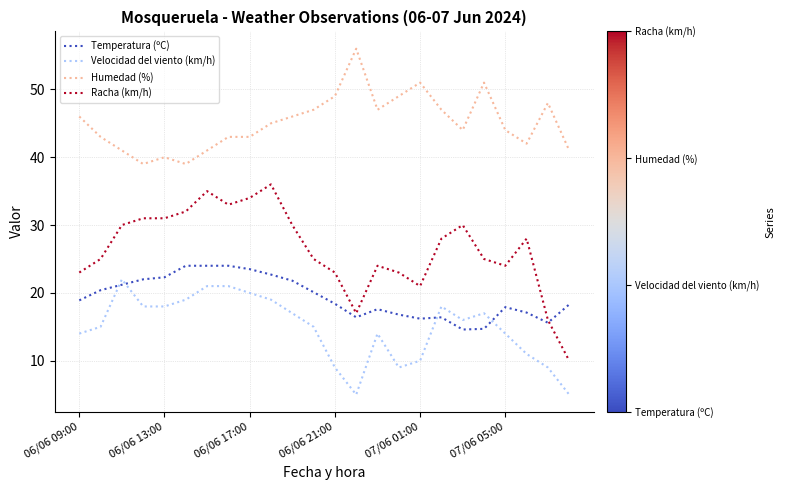

What is the minimum value for Racha (km/h)?

10.0